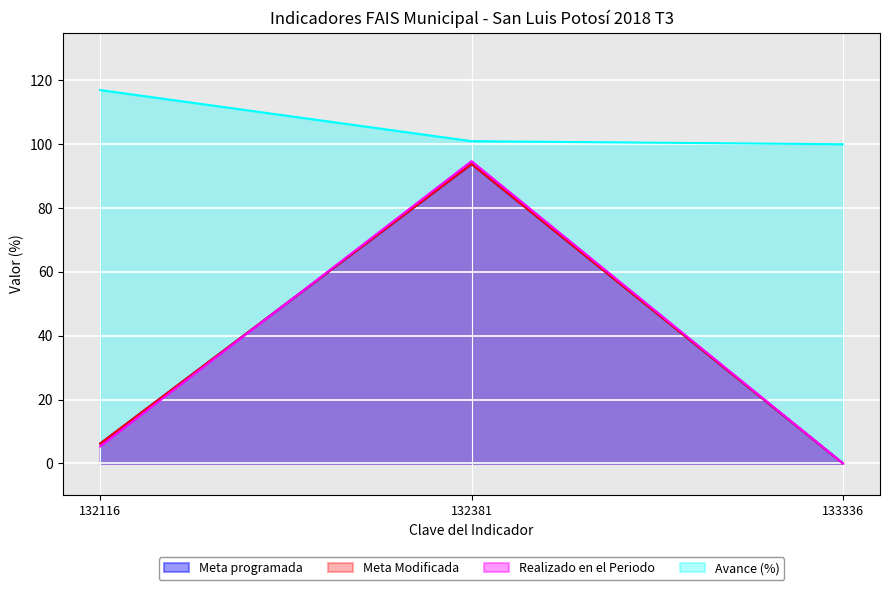

How many data points in Meta Modificada are above 6?

2